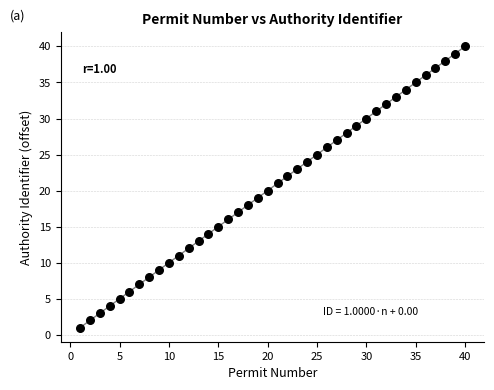

What is the range of X values (max minus min)?

39